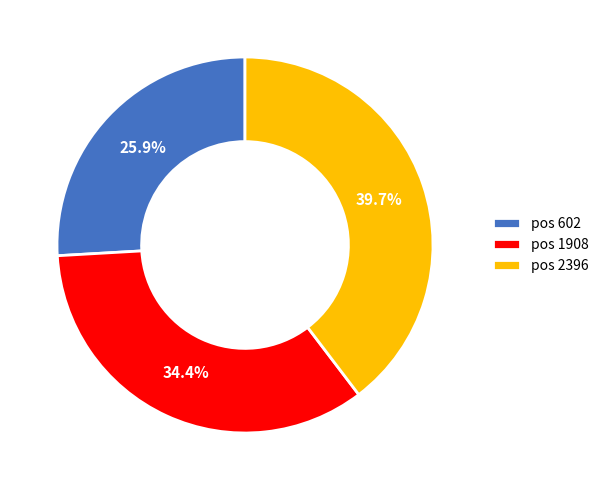

To the nearest percent, what is the average slice percentage?

33%